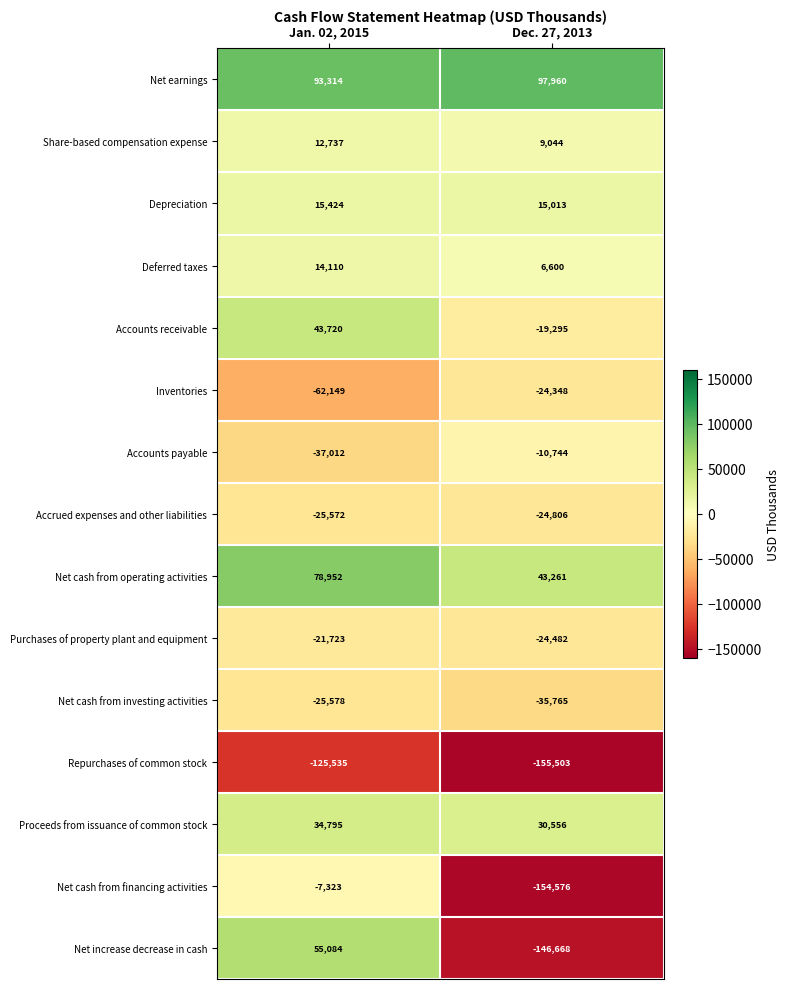

What is the total value across all series at Jan. 02, 2015?

43244